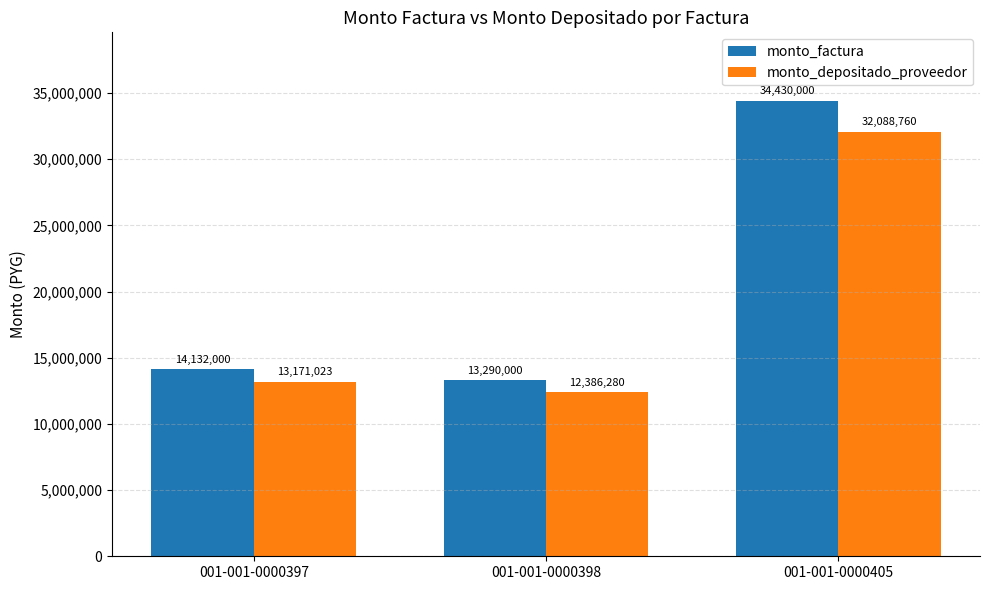

How many values in the monto_depositado_proveedor series are below 13171023?

1